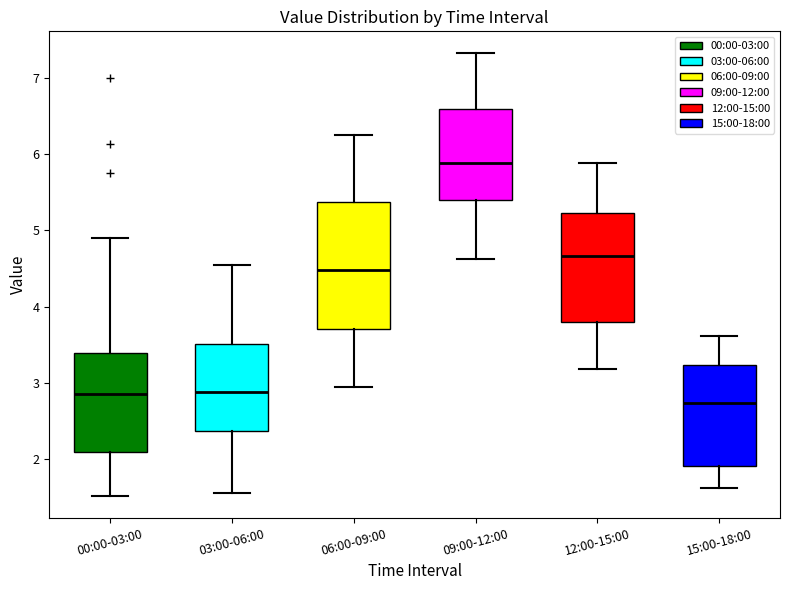

Which box has the highest median line?

09:00-12:00